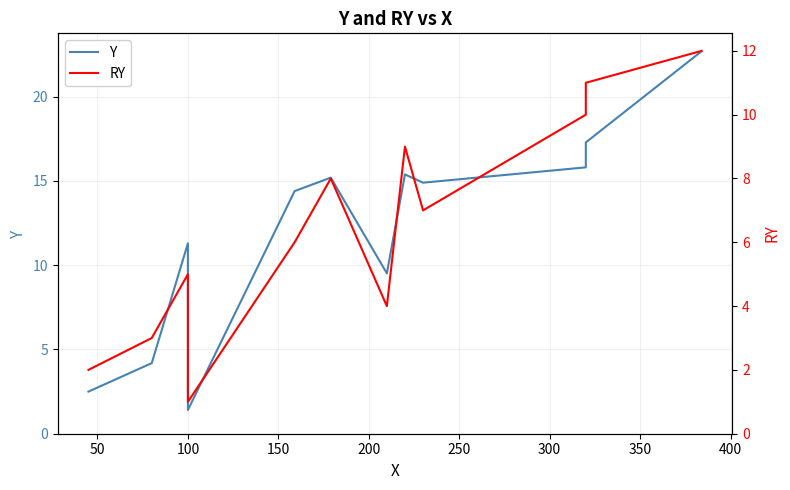

Reading left to right, extract all data points from this chart.

Y: 2.5	4.2	11.3	1.4	14.4	15.2	9.5	15.4	14.9	15.8	17.3	22.7
RY: 2.0	3.0	5.0	1.0	6.0	8.0	4.0	9.0	7.0	10.0	11.0	12.0